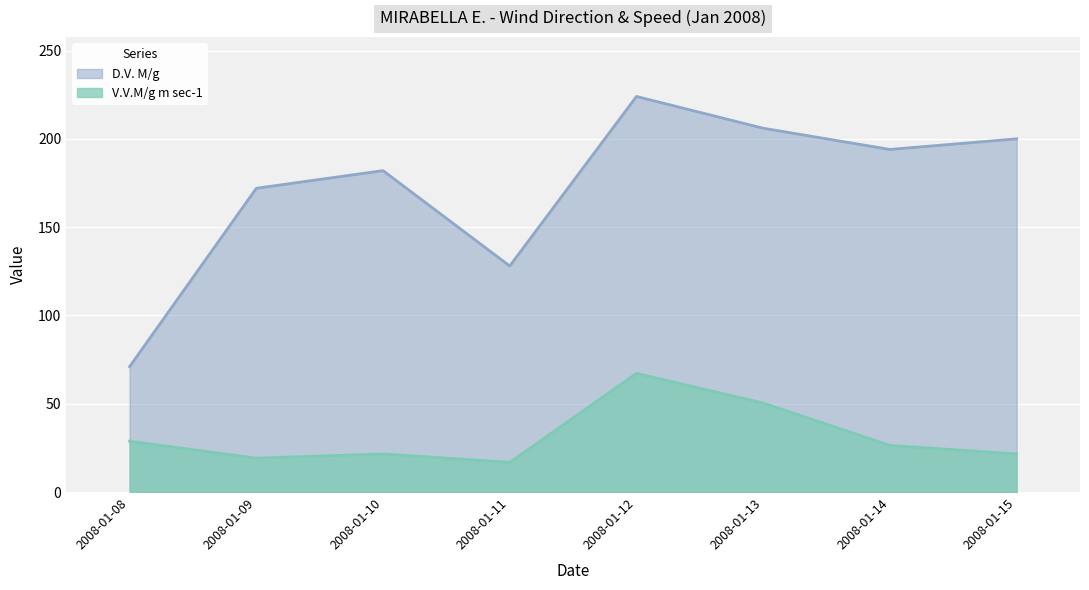

What is the sum of the V.V.M/g m sec-1 values at 2008-01-09 and 2008-01-10?

40.8